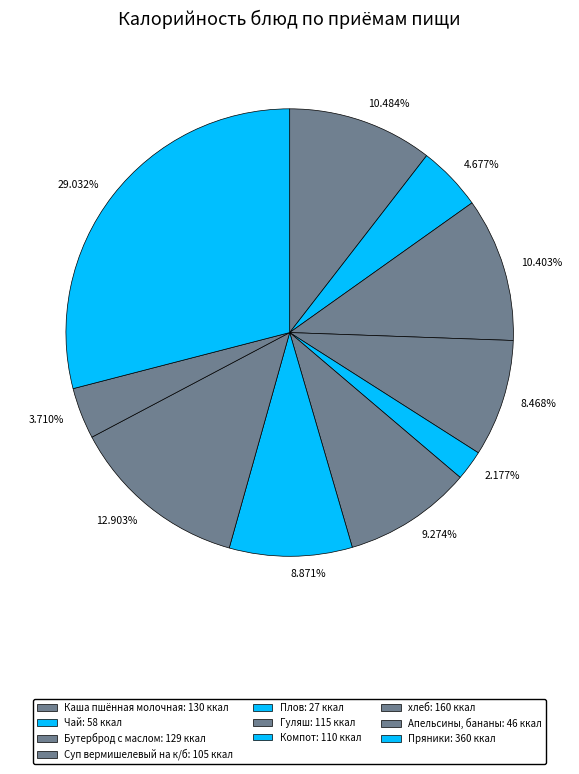

Does 10.484% represent more than half of the total?

No